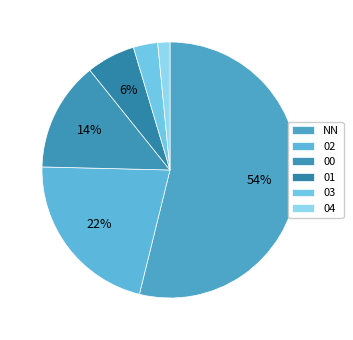

Rank the categories by value from highest to lowest.

NN, 02, 00, 01, 03, 04